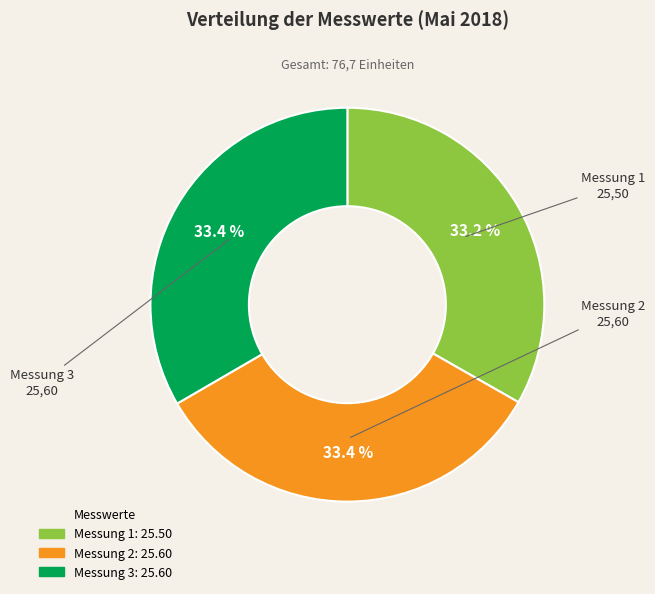

Does any single category account for the majority?

No